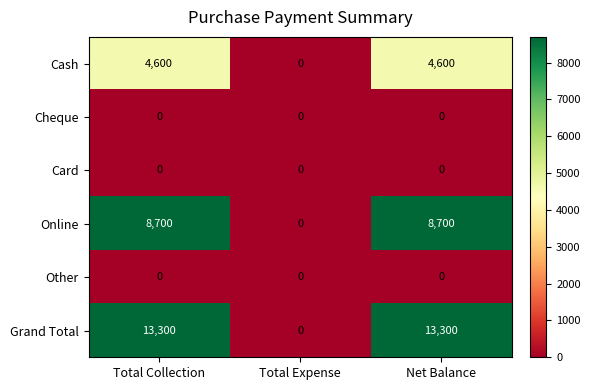

Is the value of Online at Net Balance greater than the value of Grand Total at Total Expense?

Yes